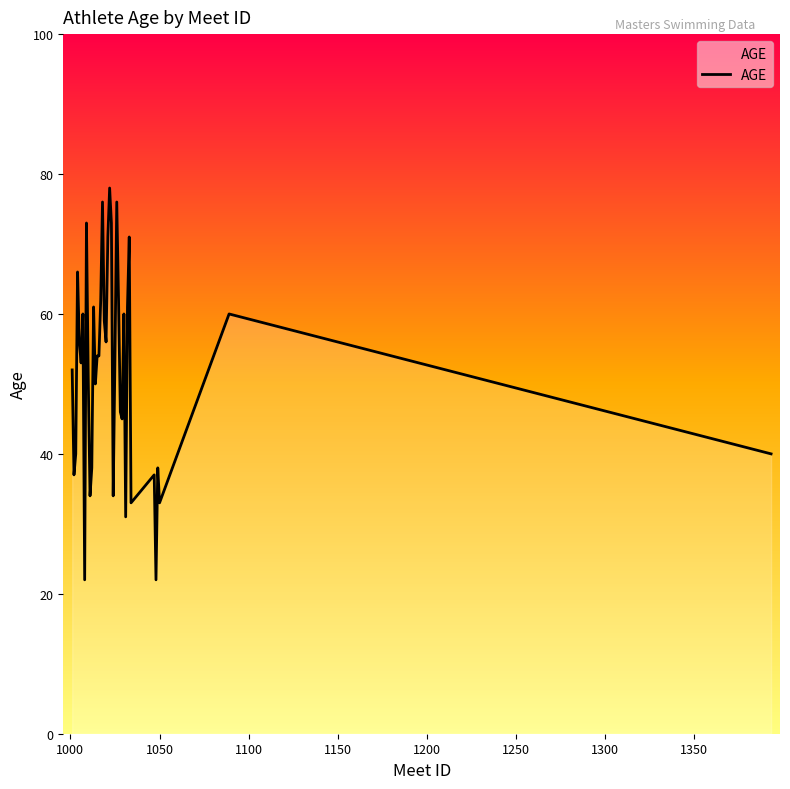

What is the maximum value shown in the chart?

78